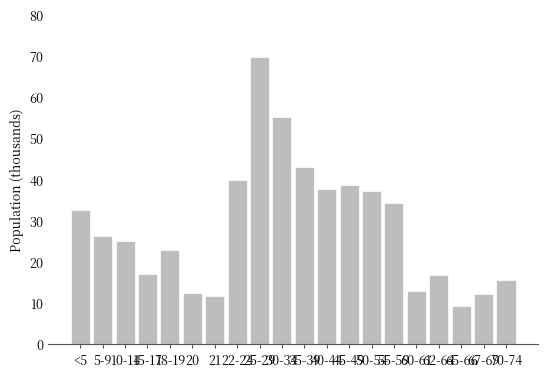

Reading right to left, transcribe all the data shown in this chart.

70-74=15481	67-69=12118	65-66=9370	62-64=16832	60-61=12871	55-59=34274	50-54=37164	45-49=38539	40-44=37734	35-39=42925	30-34=55096	25-29=69649	22-24=39817	21=11777	20=12516	18-19=22905	15-17=17014	10-14=25041	5-9=26147	<5=32613